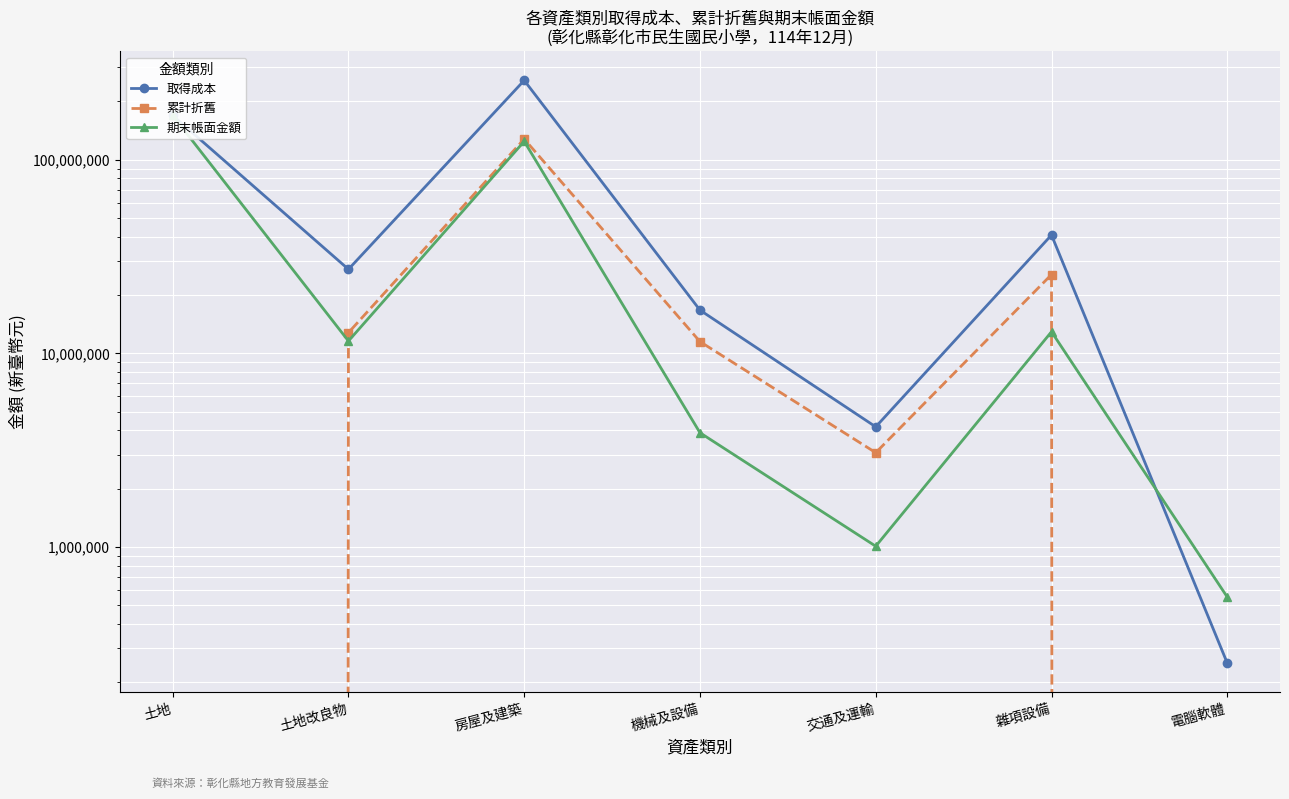

How many data points in 期末帳面金額 are less than 11576981?

3